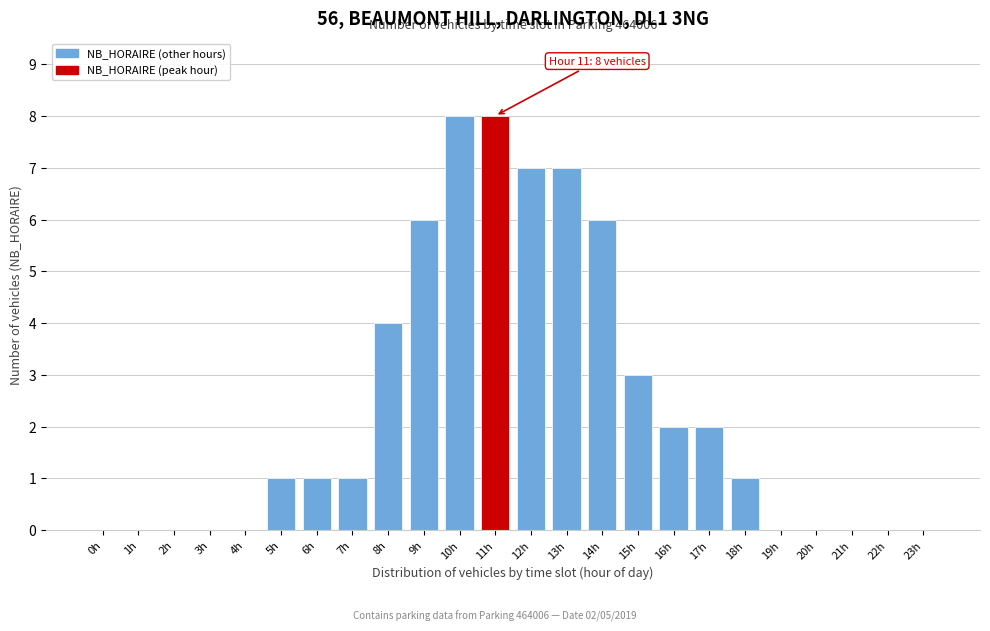

Reading left to right, list all the values displayed in this chart.

0h=0	1h=0	2h=0	3h=0	4h=0	5h=1	6h=1	7h=1	8h=4	9h=6	10h=8	11h=8	12h=7	13h=7	14h=6	15h=3	16h=2	17h=2	18h=1	19h=0	20h=0	21h=0	22h=0	23h=0